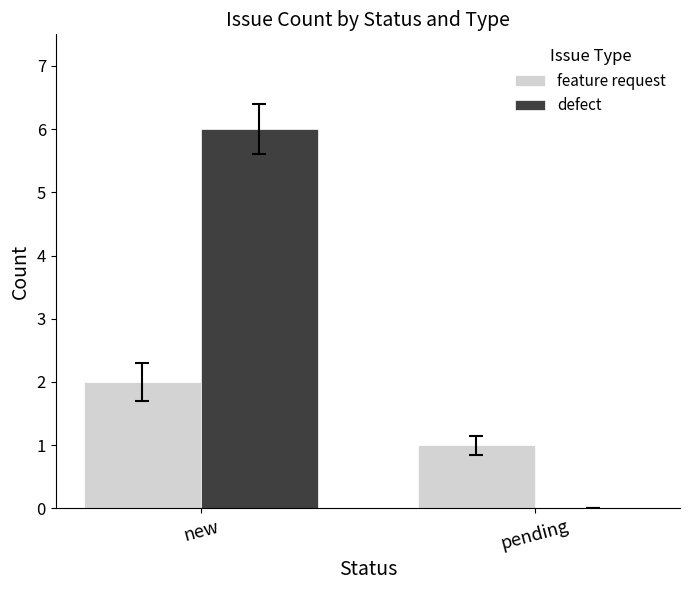

Between new and pending, which series saw the biggest shift?

defect